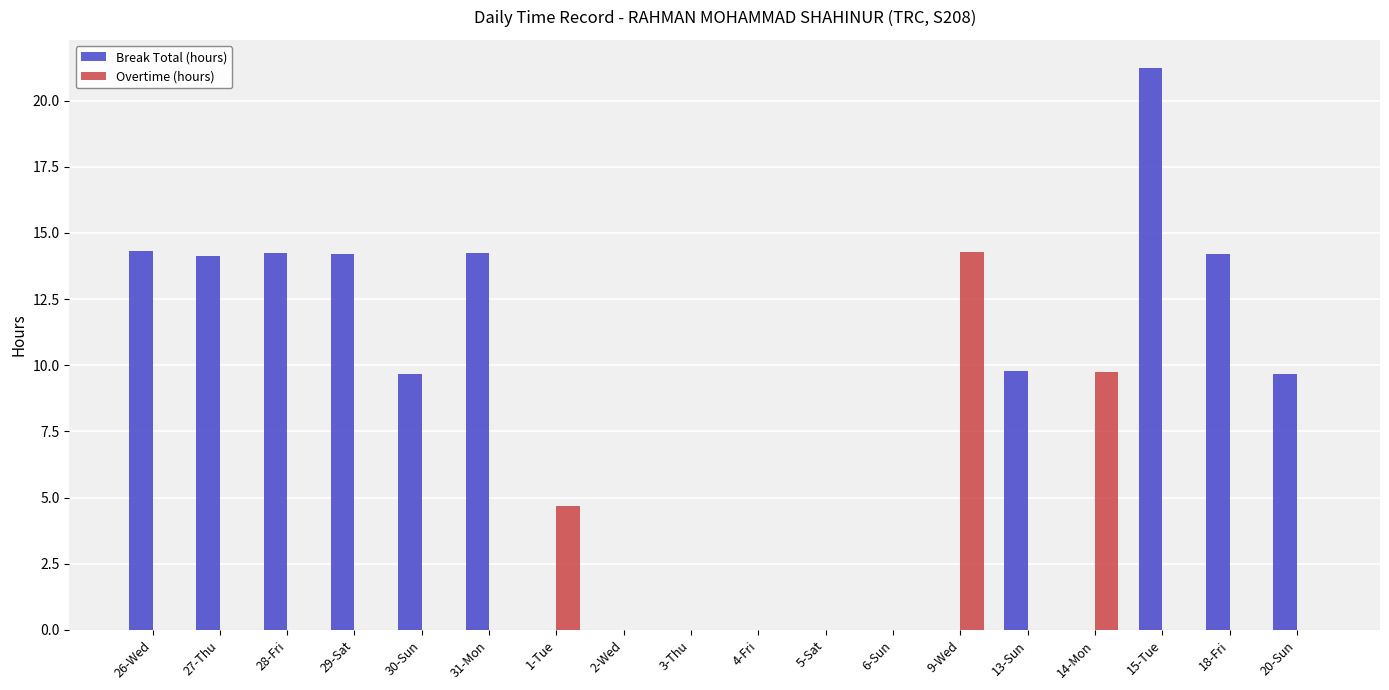

Between 26-Wed and 13-Sun, which series saw the biggest shift?

Break Total (hours)